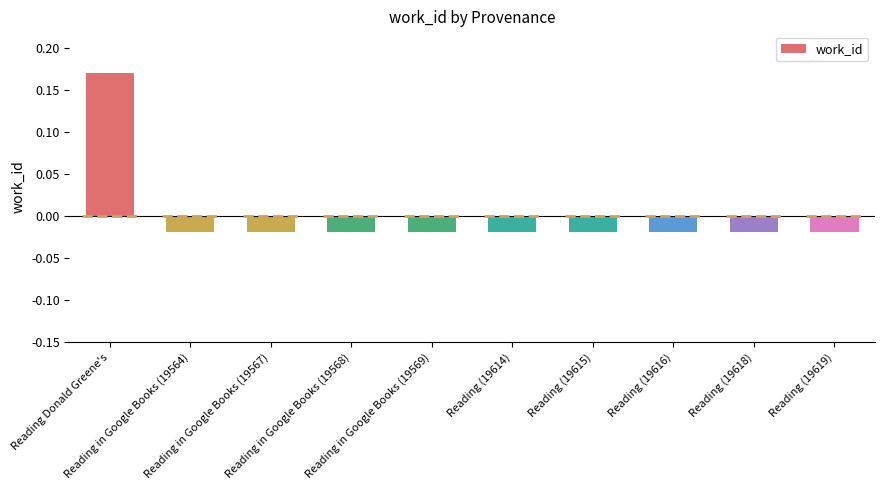

How many negative values are there?

9